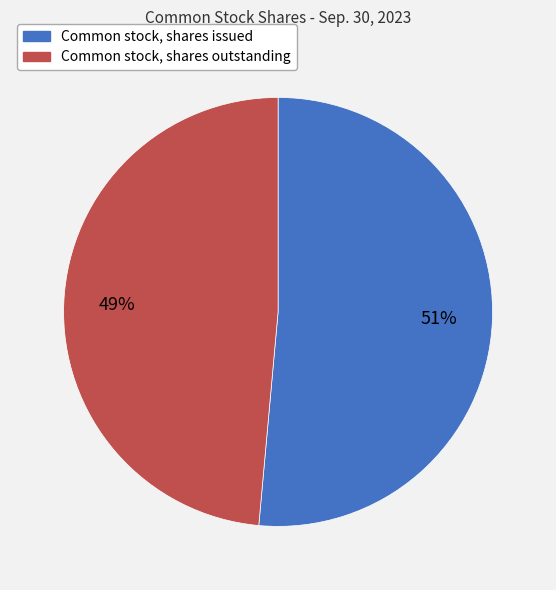

Count the number of slices in the pie.

2